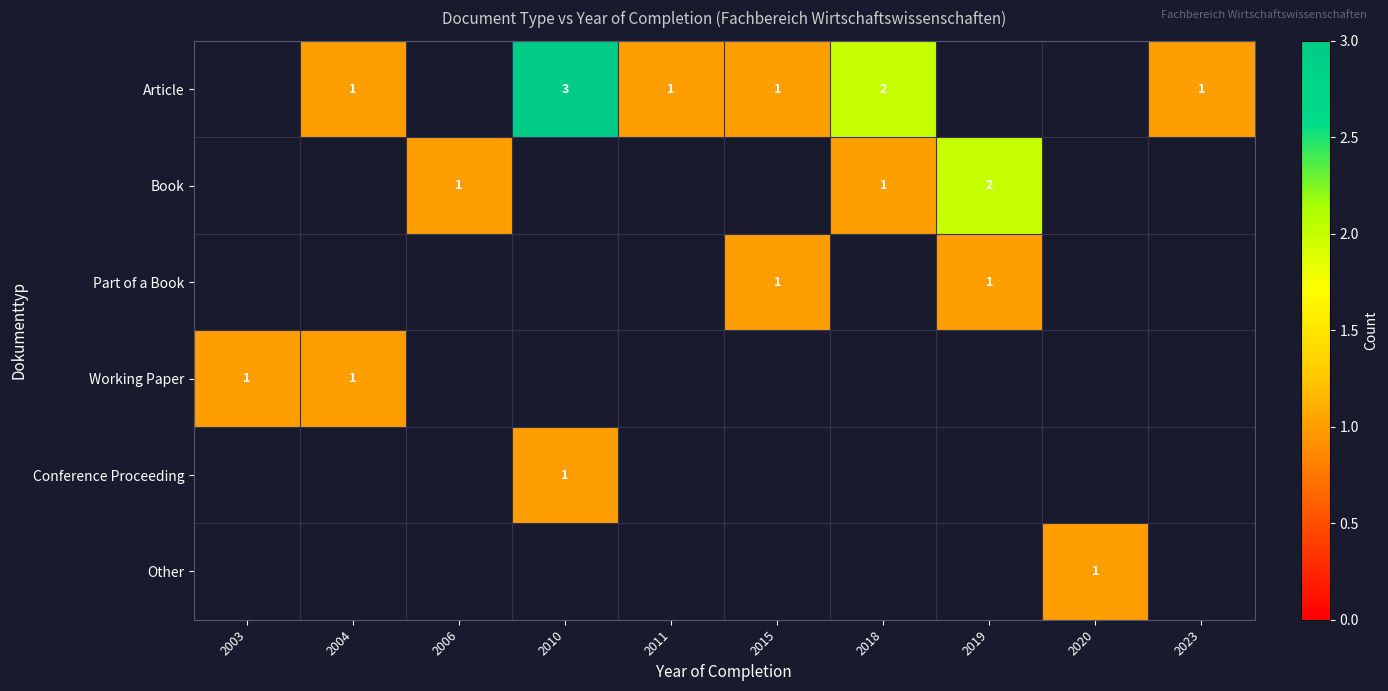

Is it true that Working Paper equals 1.3 at 2004?

False